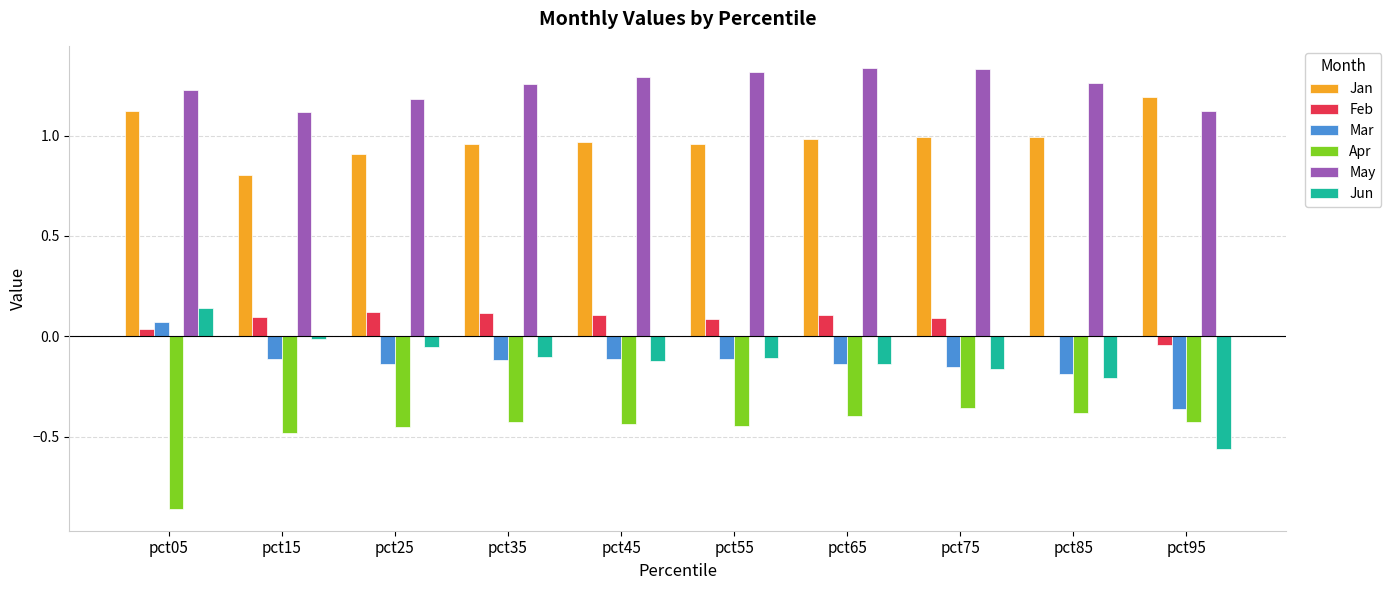

What are all the series names shown in the legend?

Jan, Feb, Mar, Apr, May, Jun